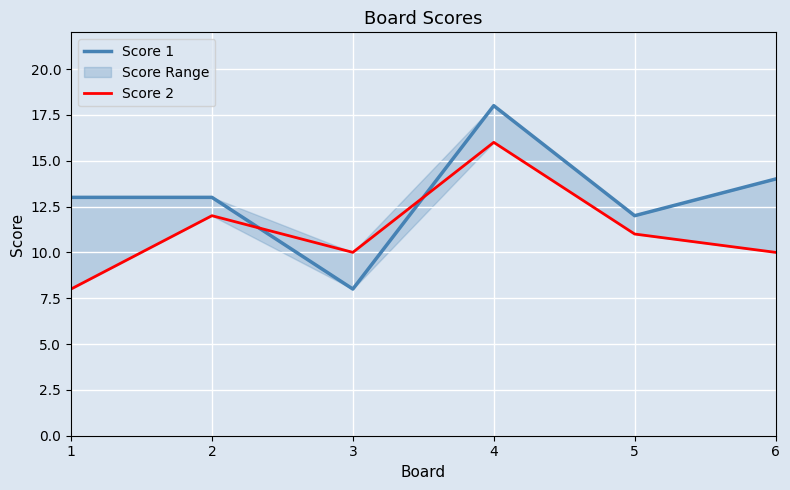

Rank the series at 2 from lowest to highest value.

Score 2, Score 1